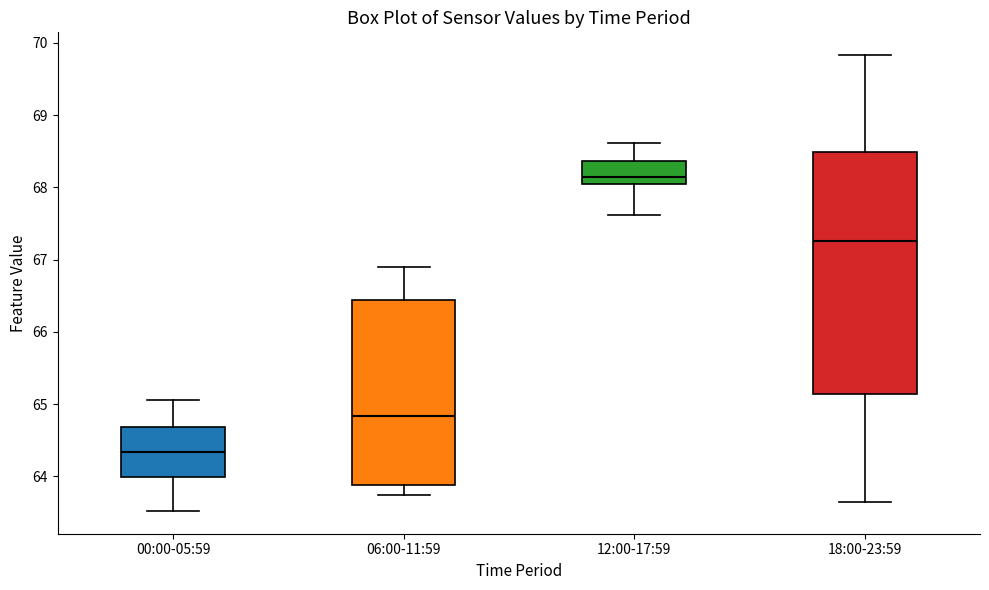

Where does the lower whisker of the box for 12:00-17:59 end on the y-axis? The values are not printed on the chart, so give them approximately, as read against the axis.

67.6